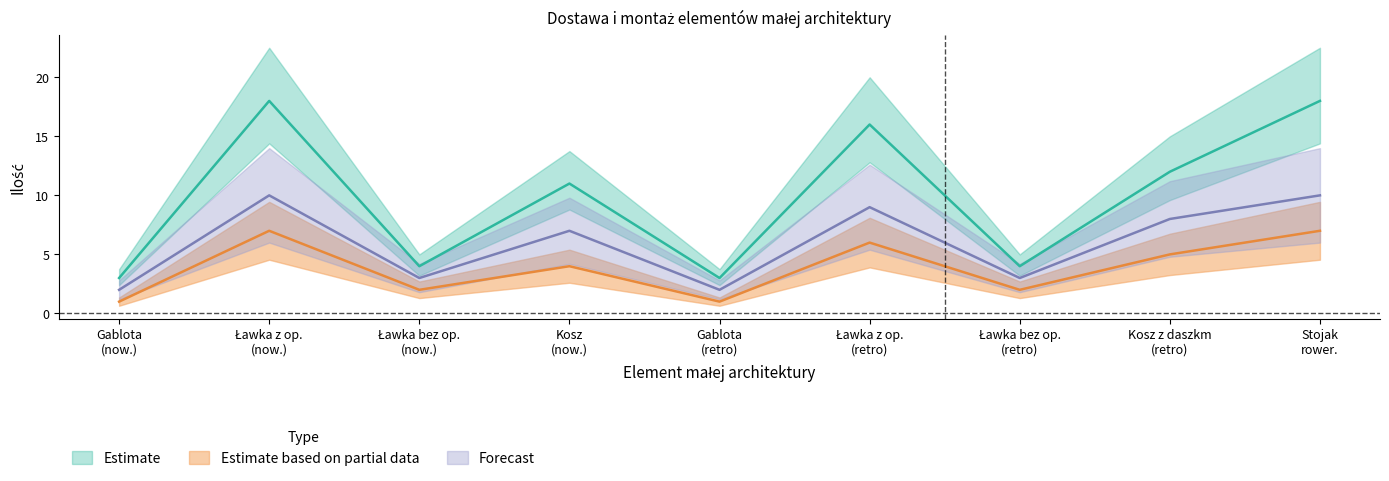

Does the chart display data point markers on the line(s)?

No